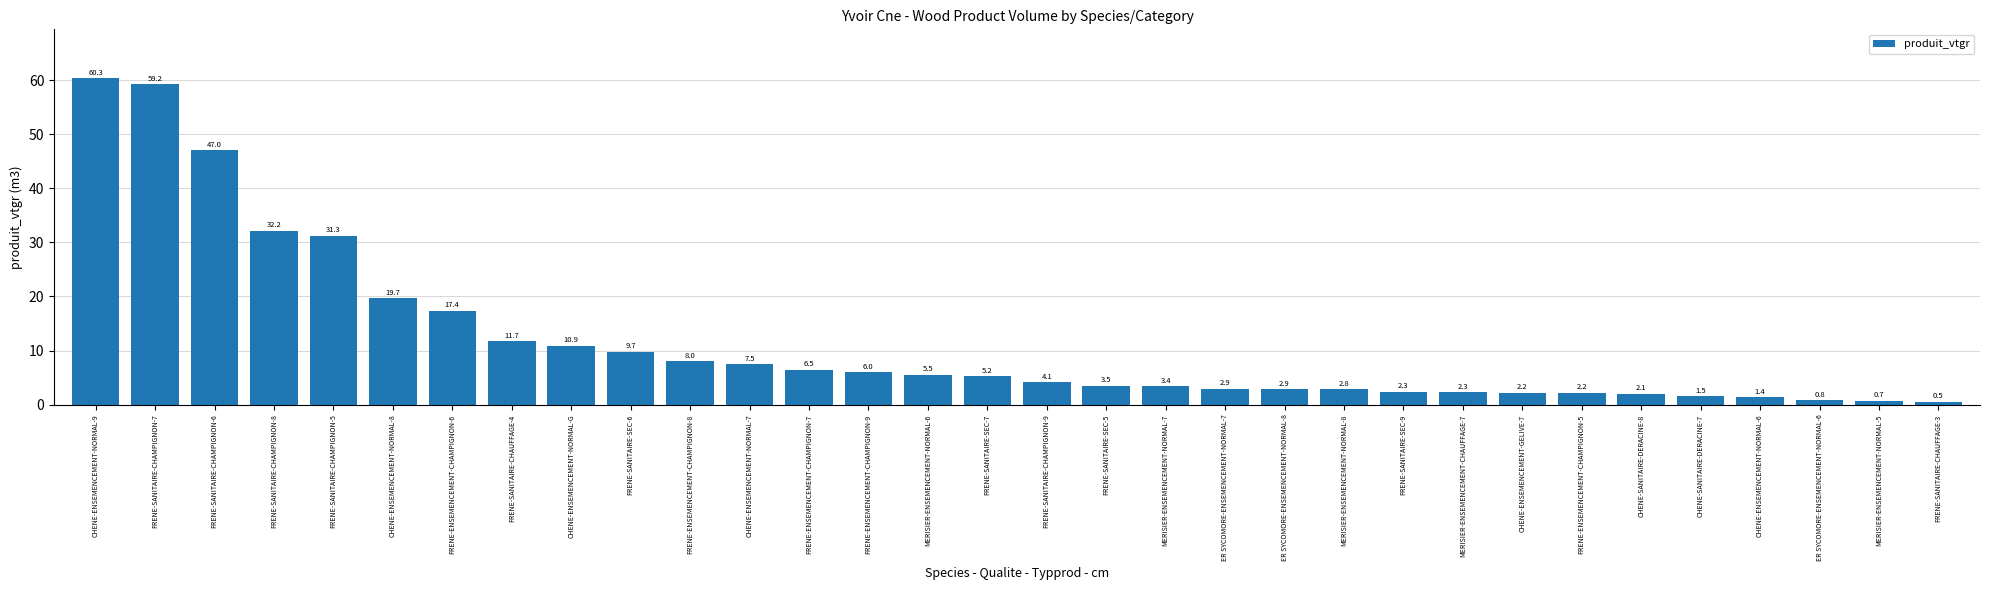

Is it true that the value at CHENE-ENSEMENCEMENT-NORMAL-6 is 1.4?

True